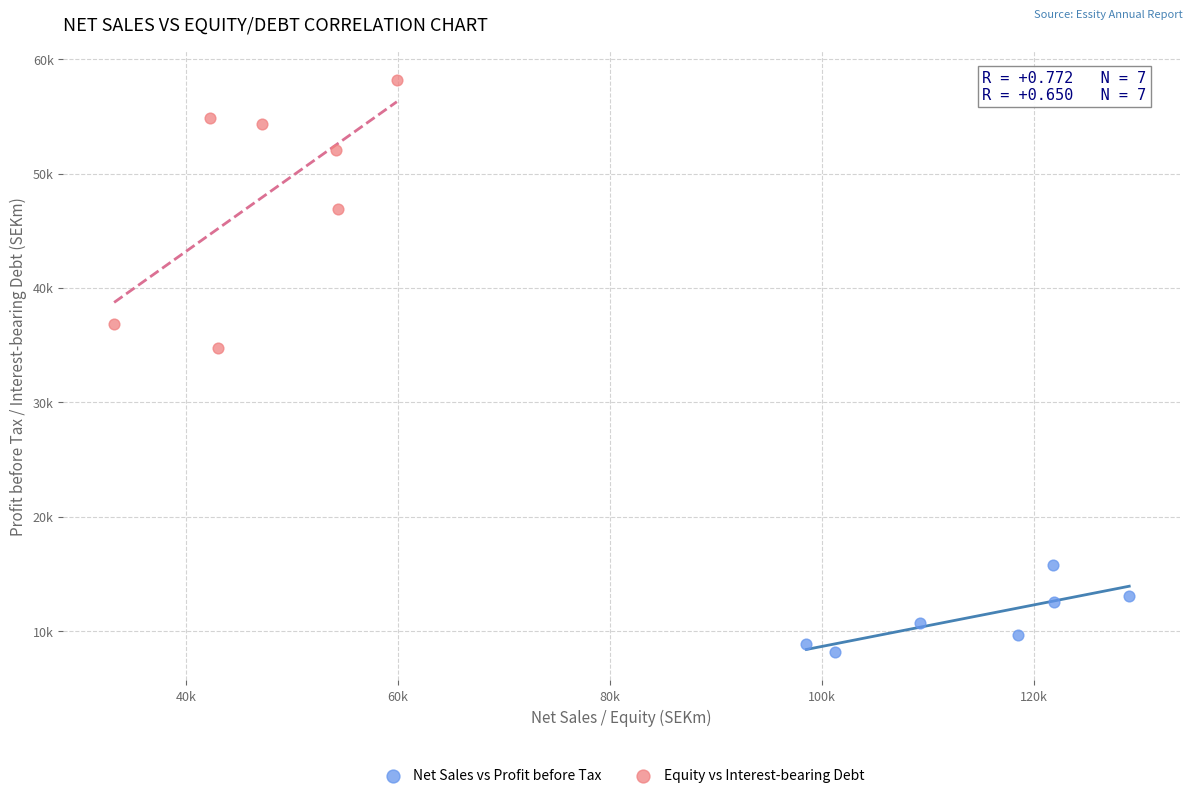

Which series reaches the minimum Y coordinate?

Net Sales vs Profit before Tax